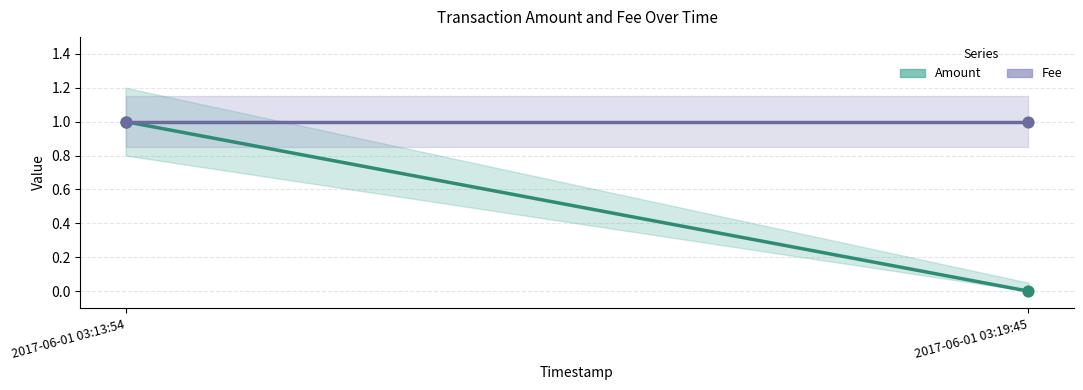

At which category is the sum across all series the highest?

2017-06-01 03:13:54